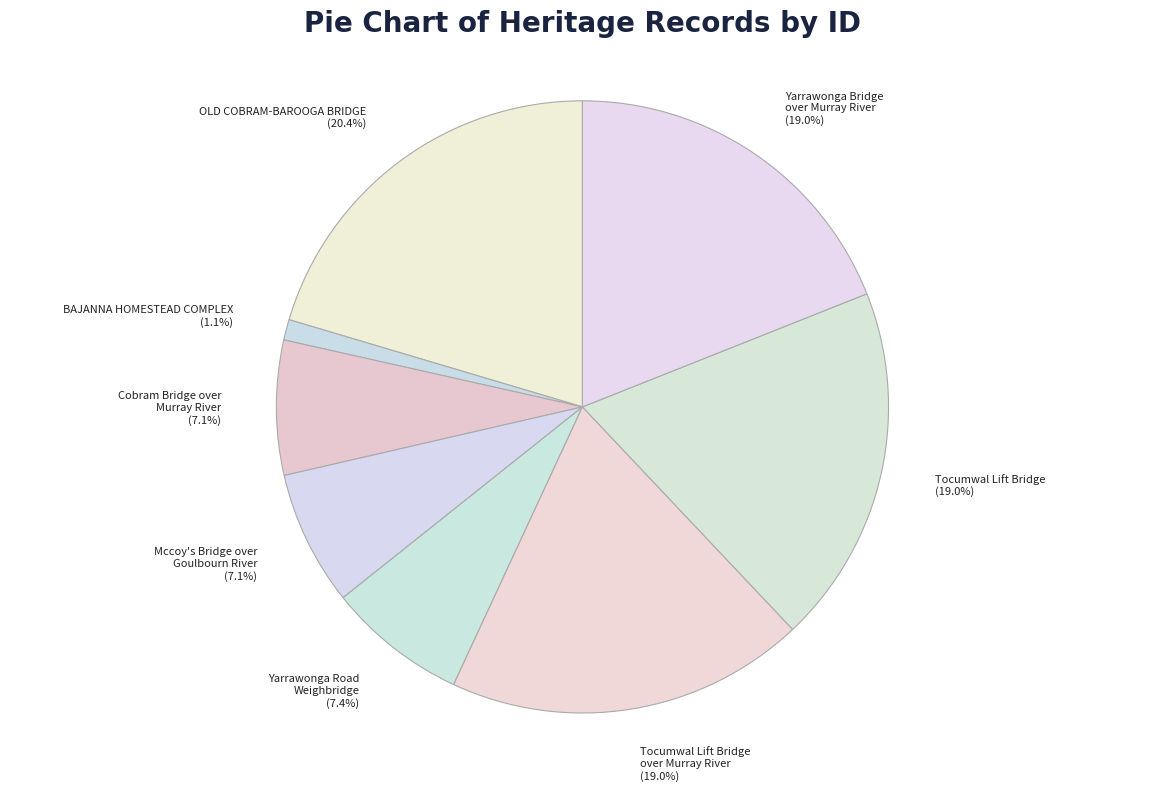

Combined, do Mccoy's Bridge over Goulbourn River and Tocumwal Lift Bridge over Murray River account for over 50%?

No